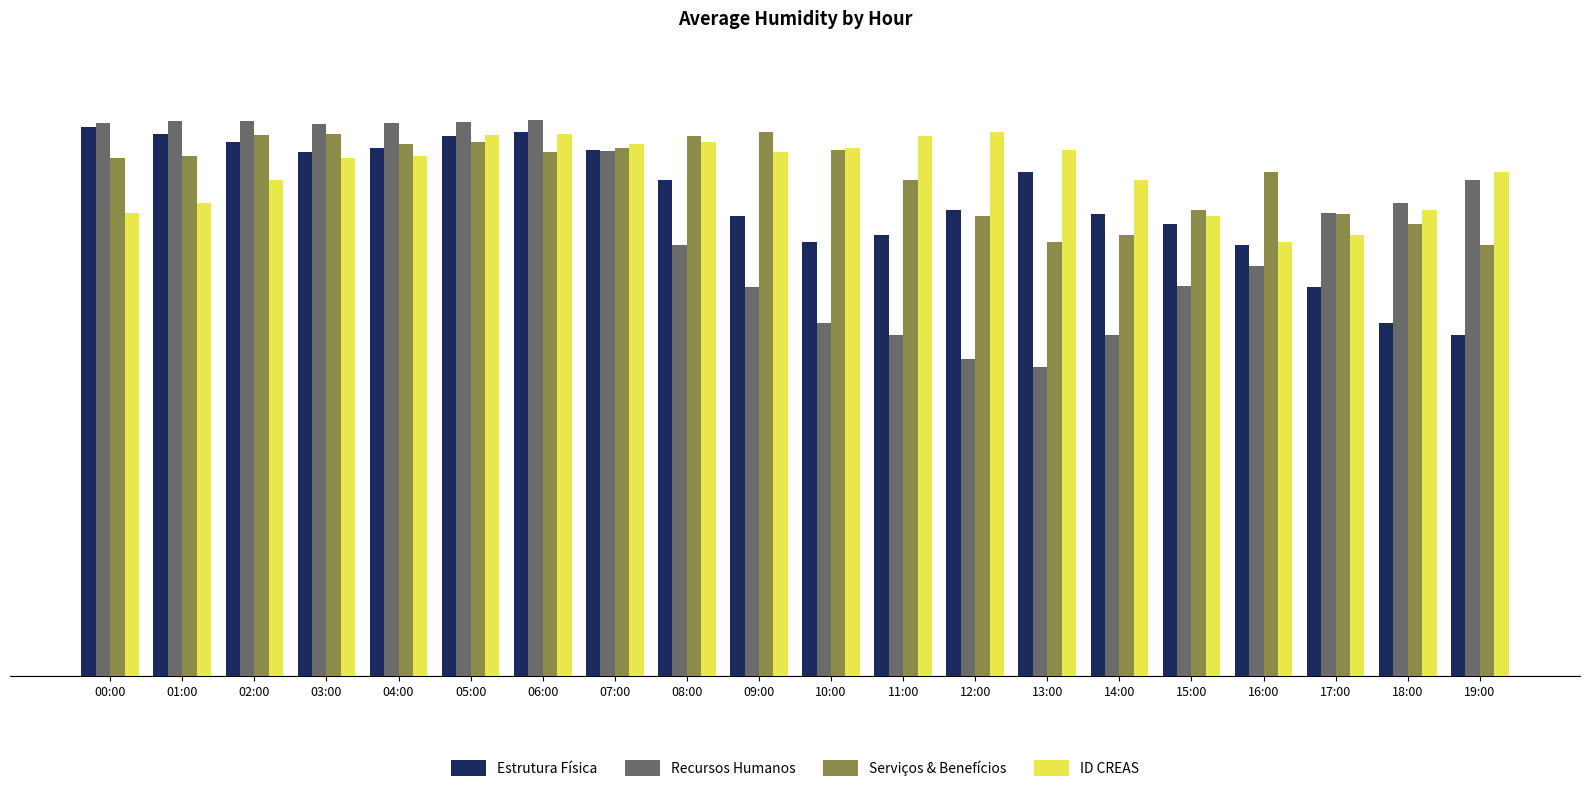

Are the bars horizontal?

No